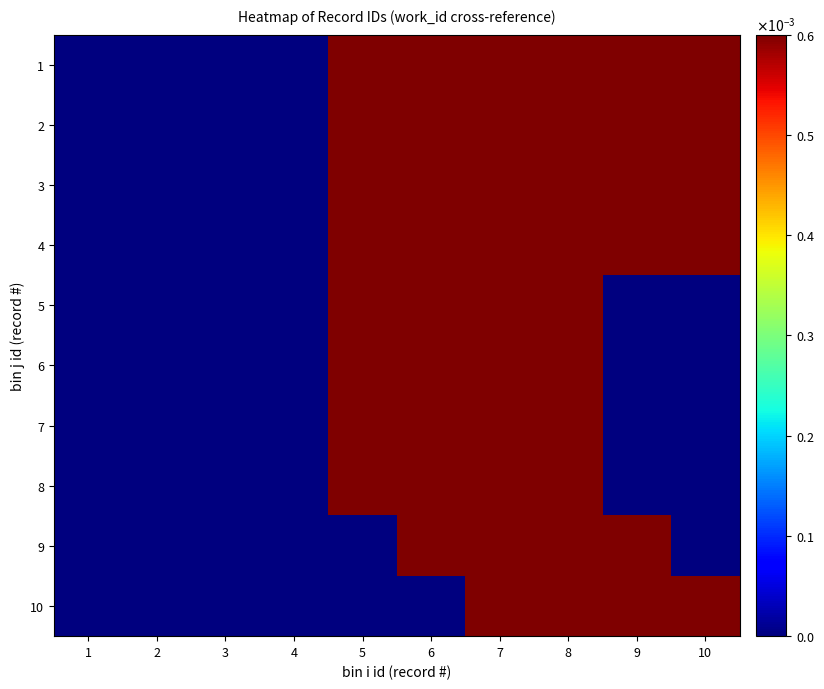

List the series in order of their peak value, lowest first.

5, 6, 4, 7, 3, 8, 2, 9, 1, 10